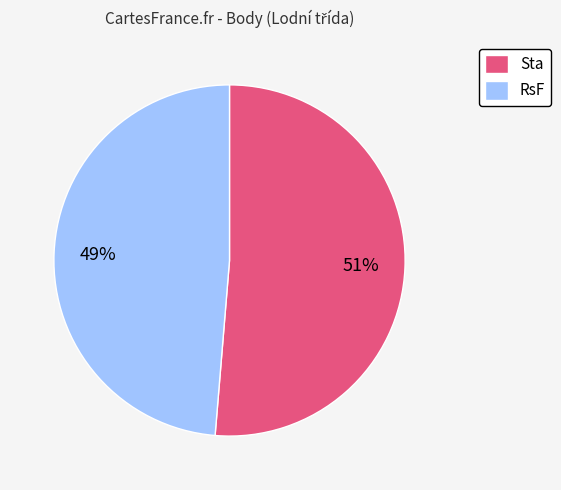

How many segments does this pie chart have?

2